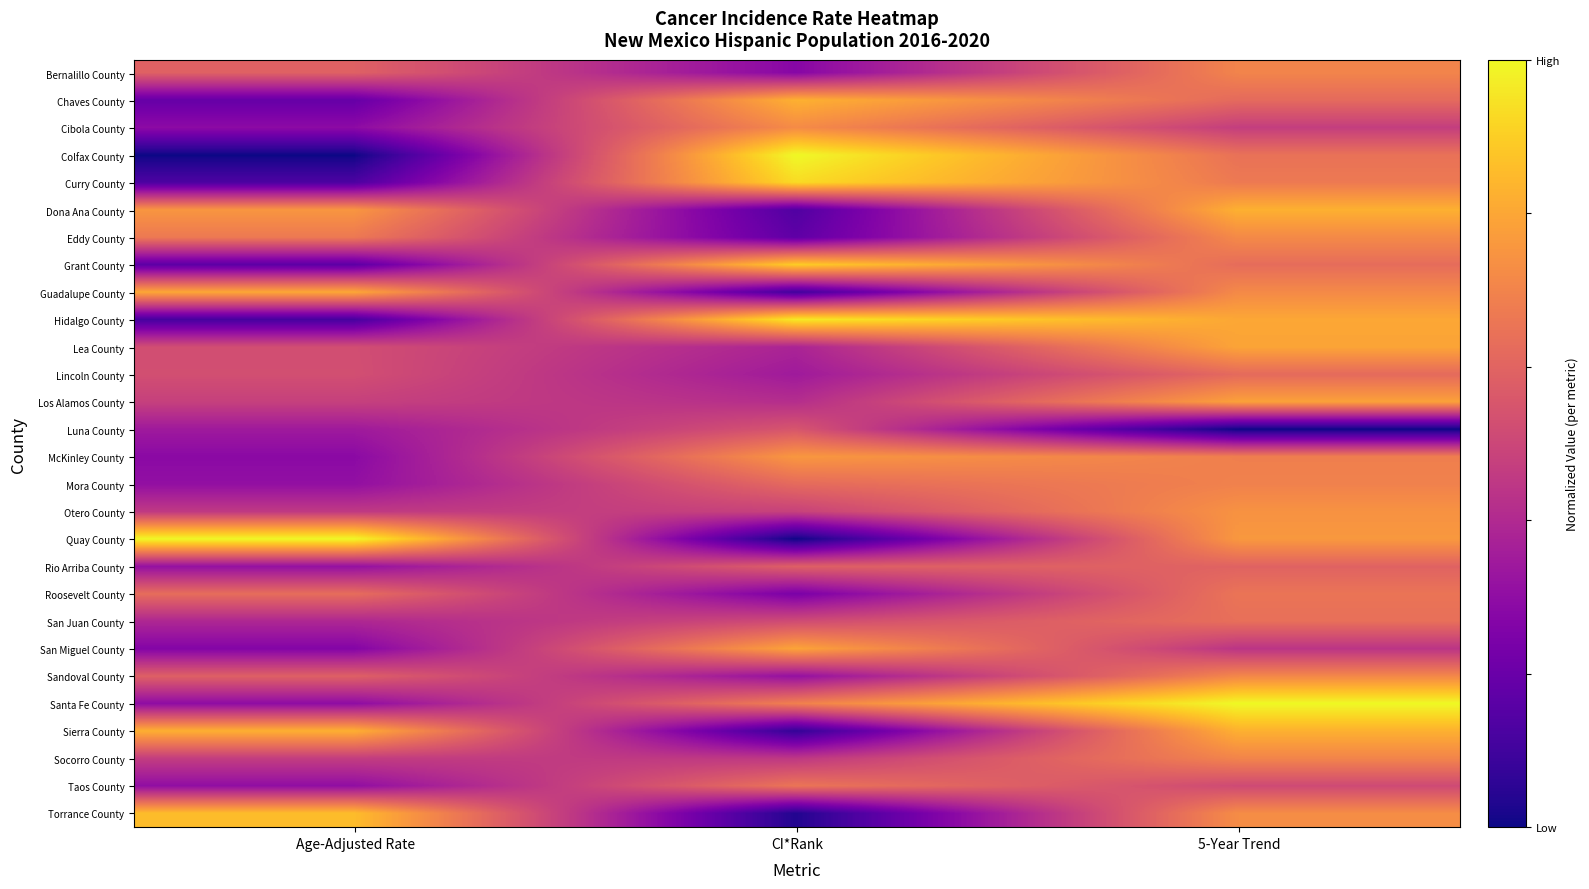

How many distinct data groups are displayed?

28